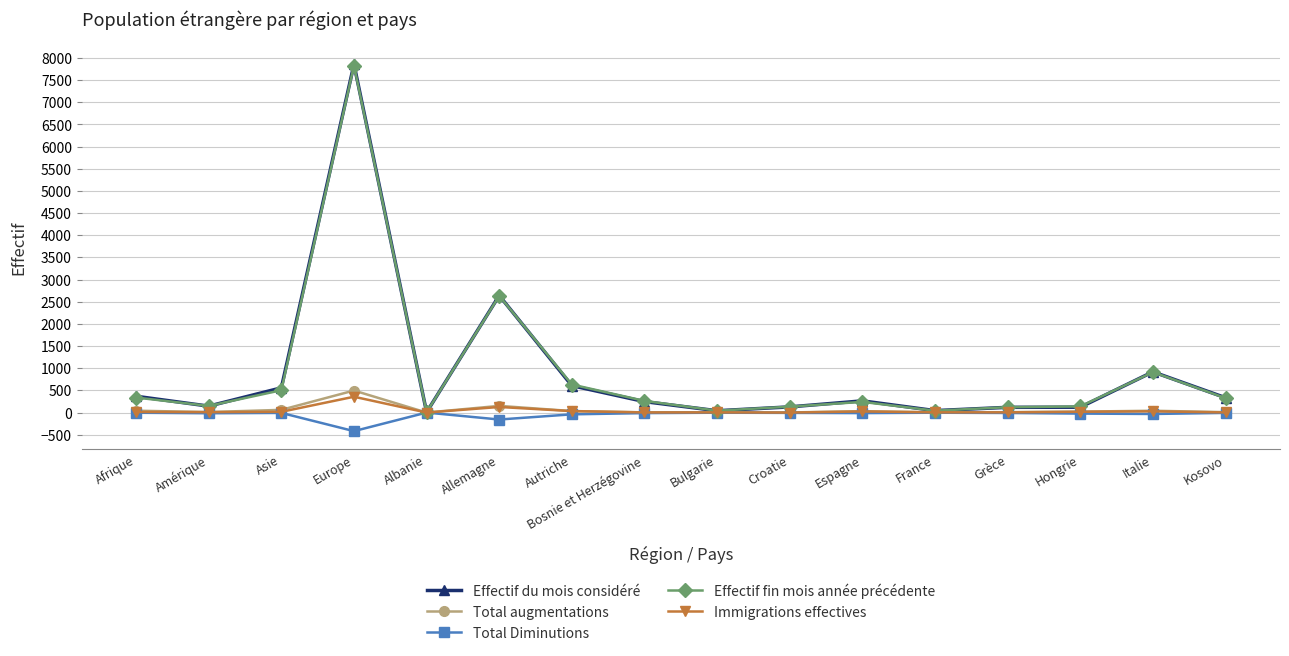

True or false: Effectif du mois considéré has a value of 607 at Autriche.

True